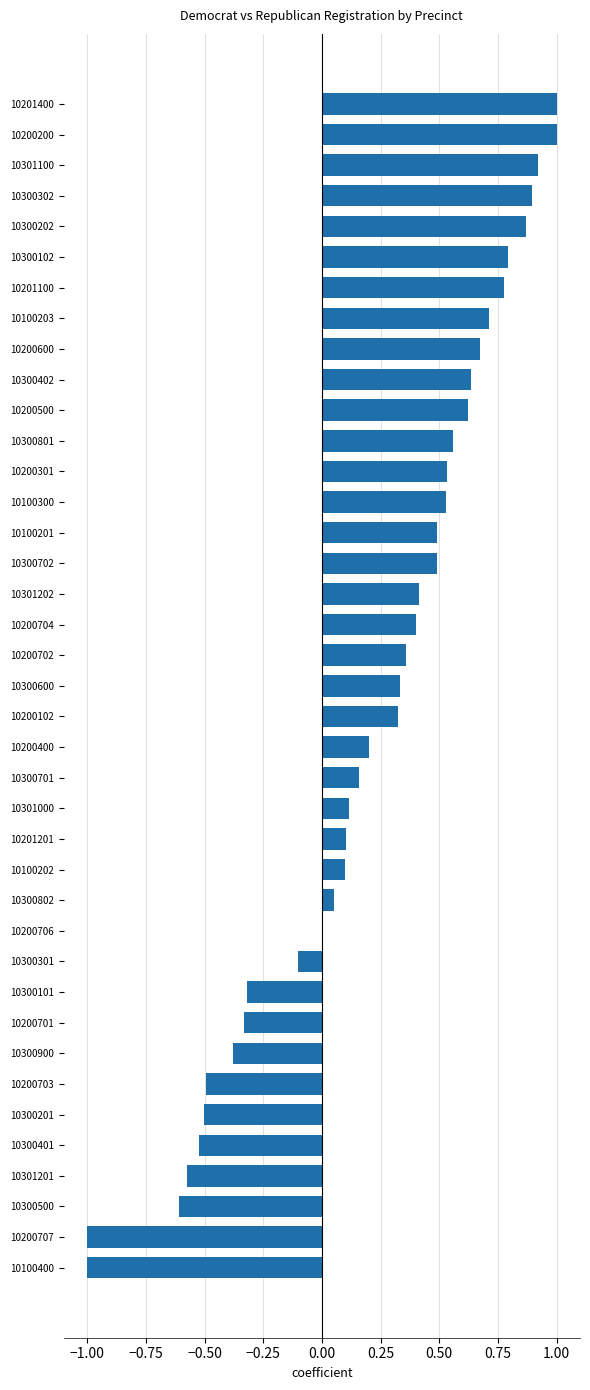

Which has a higher value, 10200102 or 10300701?

10200102